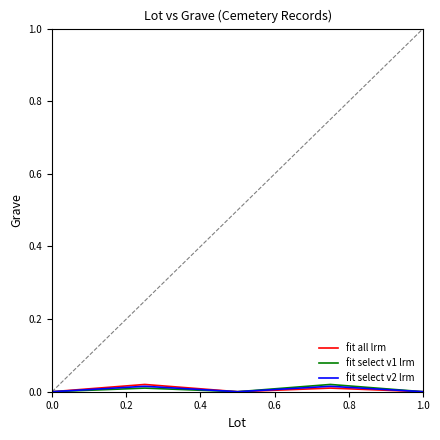

The fit select v2 lrm series shows 0.0 at 0.0. True or false?

True